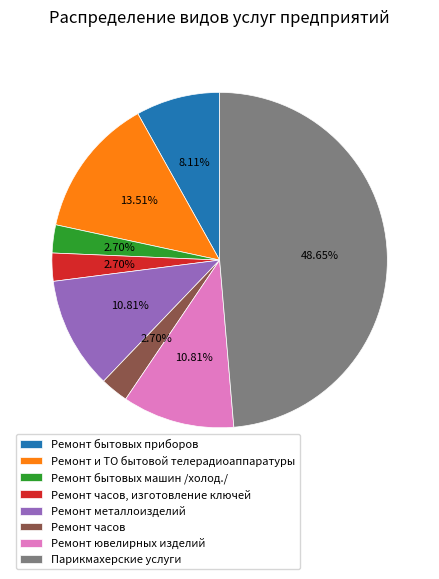

Is the sum of Ремонт бытовых приборов and Парикмахерские услуги greater than half?

Yes